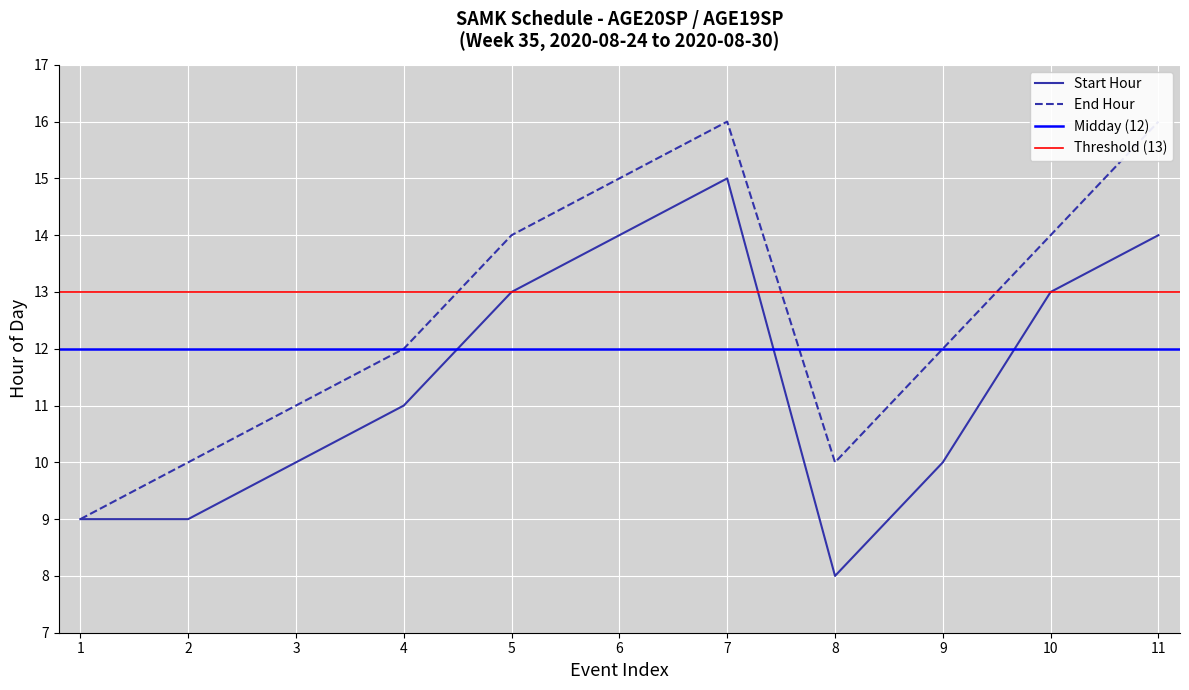

True or false: Start Hour has a value of 5 at 3.

False